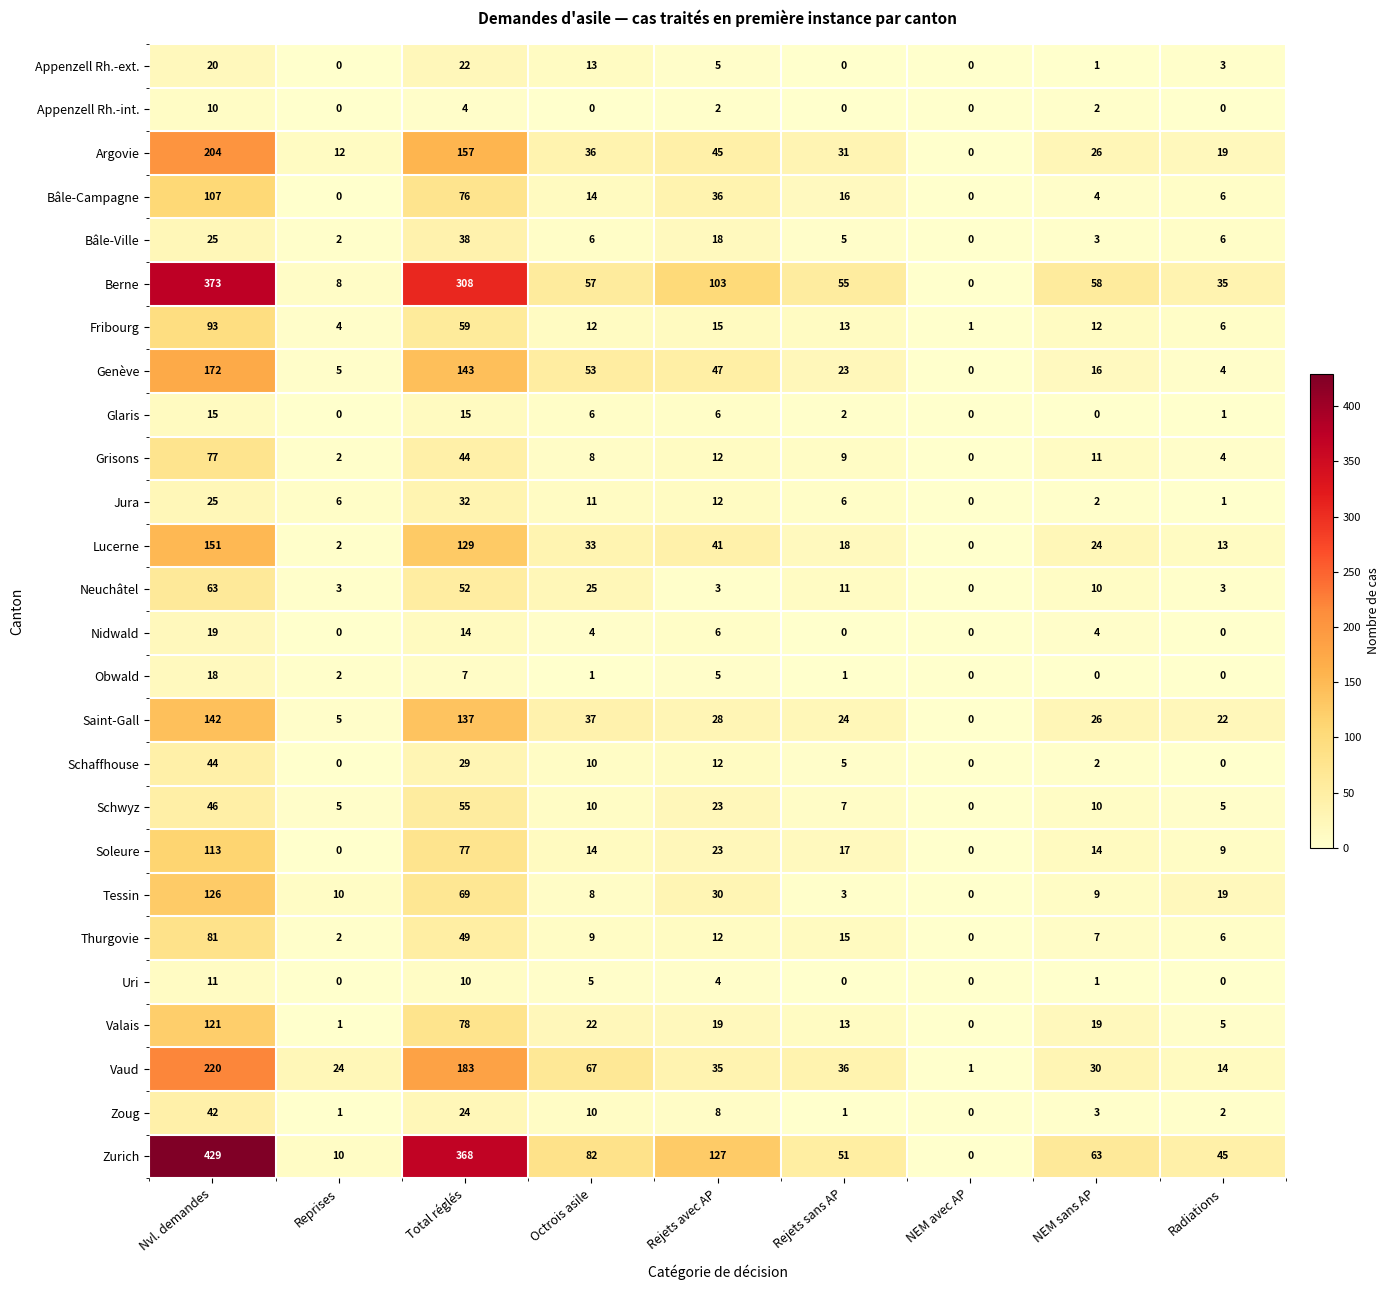

Which category has the highest value in the Zoug series?

Nvl. demandes